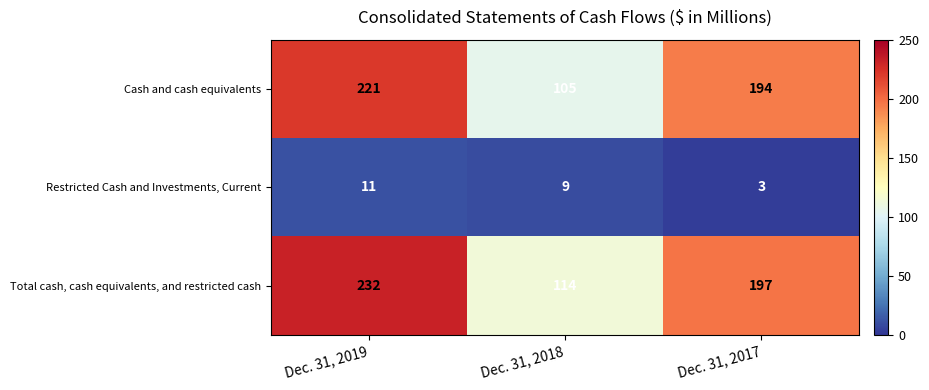

Which series changed the most between Dec. 31, 2018 and Dec. 31, 2017?

Cash and cash equivalents